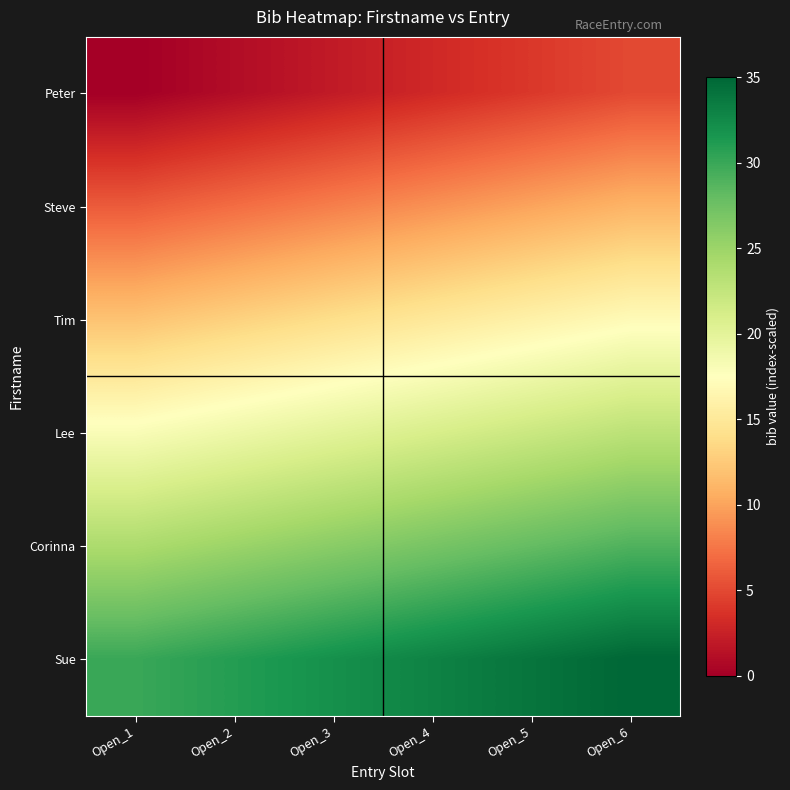

How many series are shown in this chart?

6